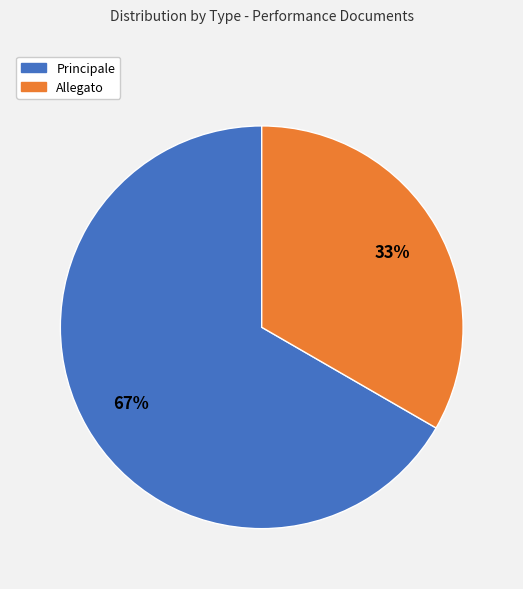

Approximately how many times larger is the value at Allegato compared to Principale?

0.5